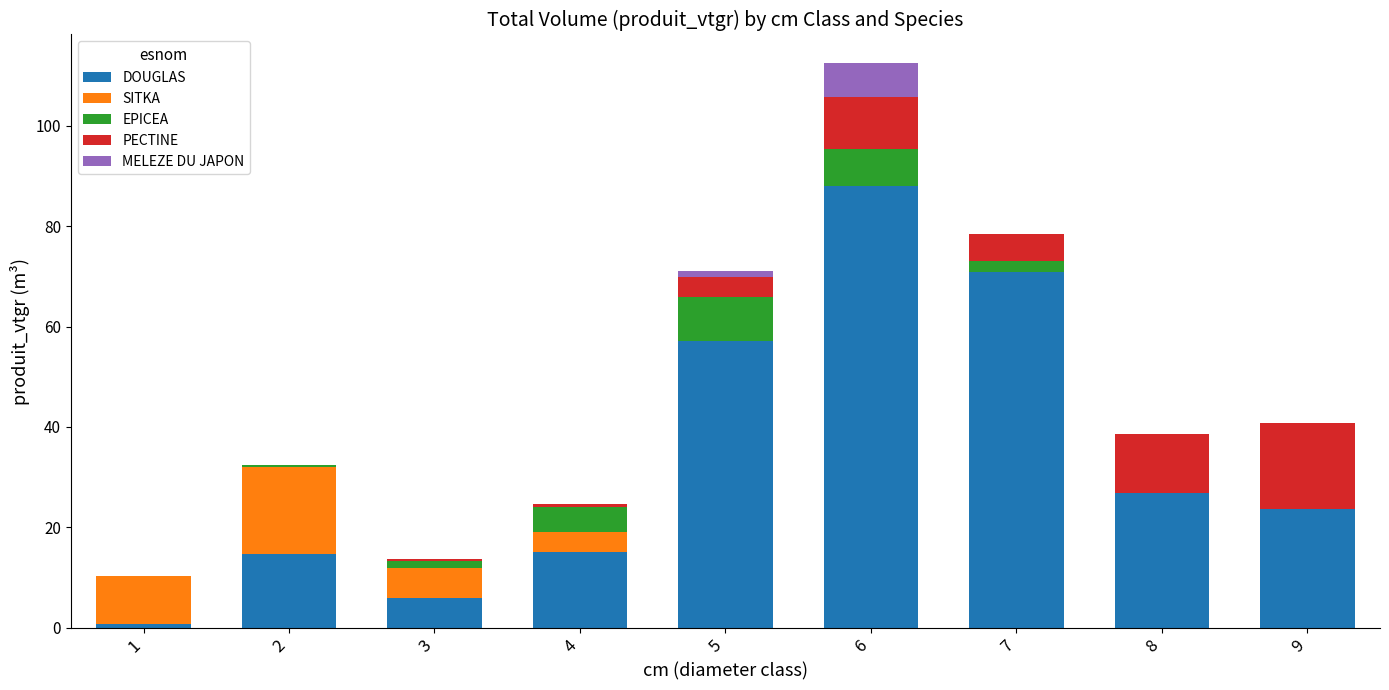

What is the sum of all DOUGLAS values?

303.2